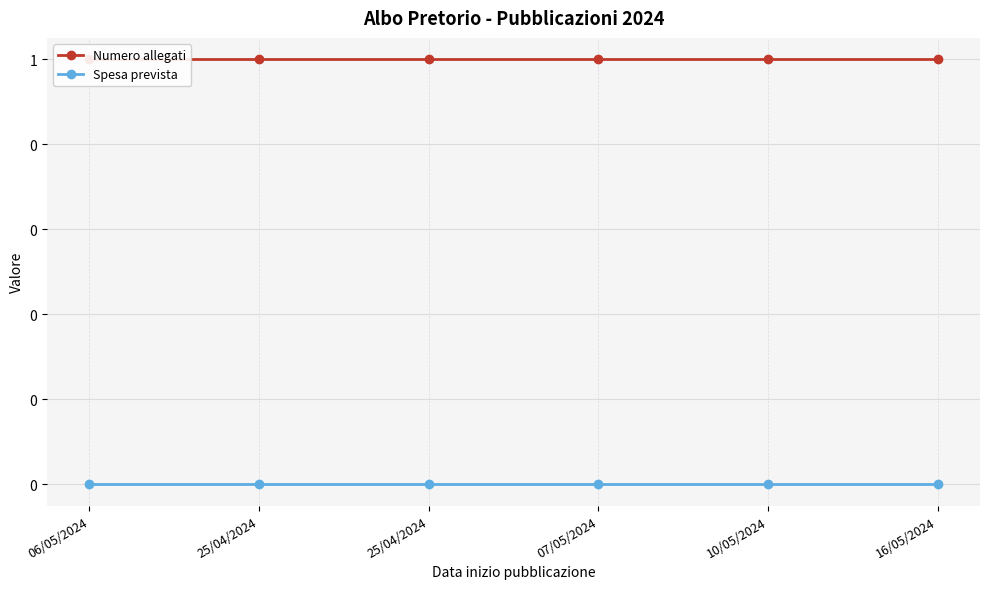

At which label does Spesa prevista reach its minimum?

06/05/2024